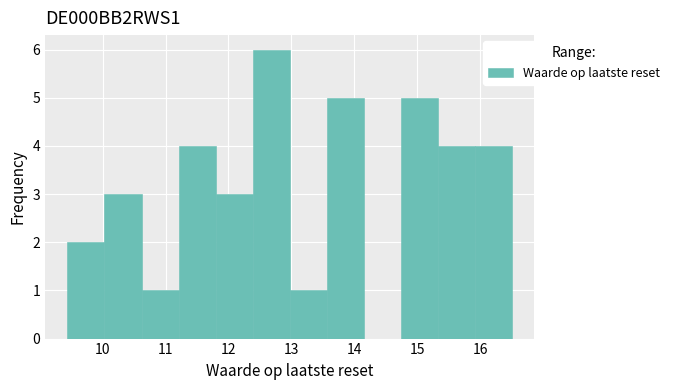

Reading left to right, list every bar in this chart as the range it spans on the x-axis followed by its height. Neither the bar edges nor the heights are printed on the chart, so give them approximately, as read against the axes.

9.4 to 10.0: 2
10.0 to 10.6: 3
10.6 to 11.2: 1
11.2 to 11.8: 4
11.8 to 12.4: 3
12.4 to 13.0: 6
13.0 to 13.6: 1
13.6 to 14.2: 5
14.2 to 14.7: 0
14.7 to 15.3: 5
15.3 to 15.9: 4
15.9 to 16.5: 4